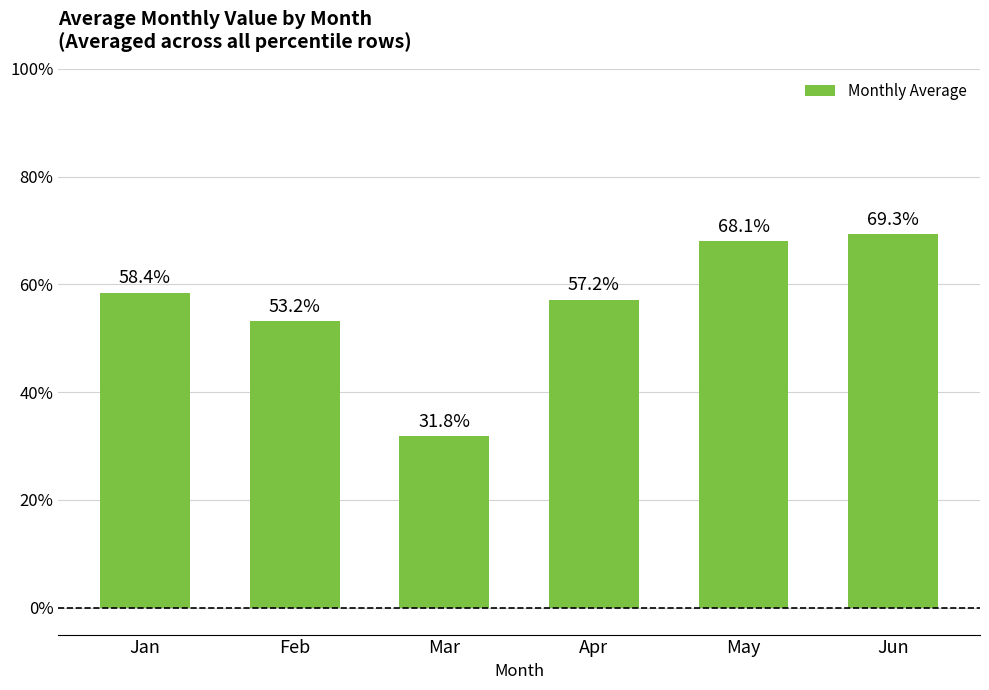

True or false: the data shows 0.7 at Feb.

False